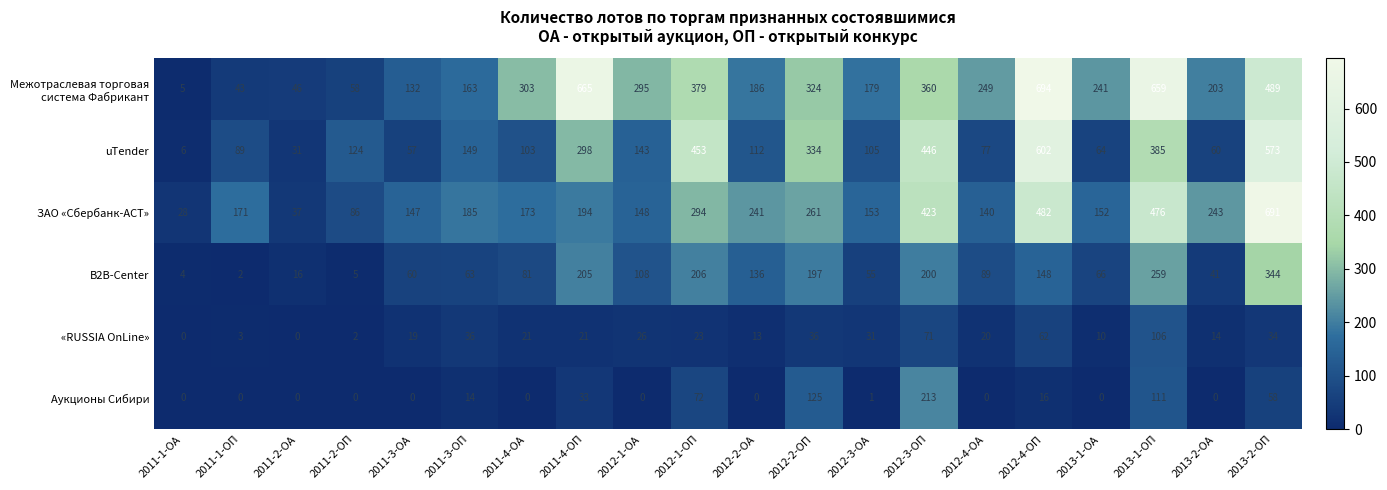

Between 2011-3-ОП and 2013-1-ОА, which series saw the biggest shift?

uTender